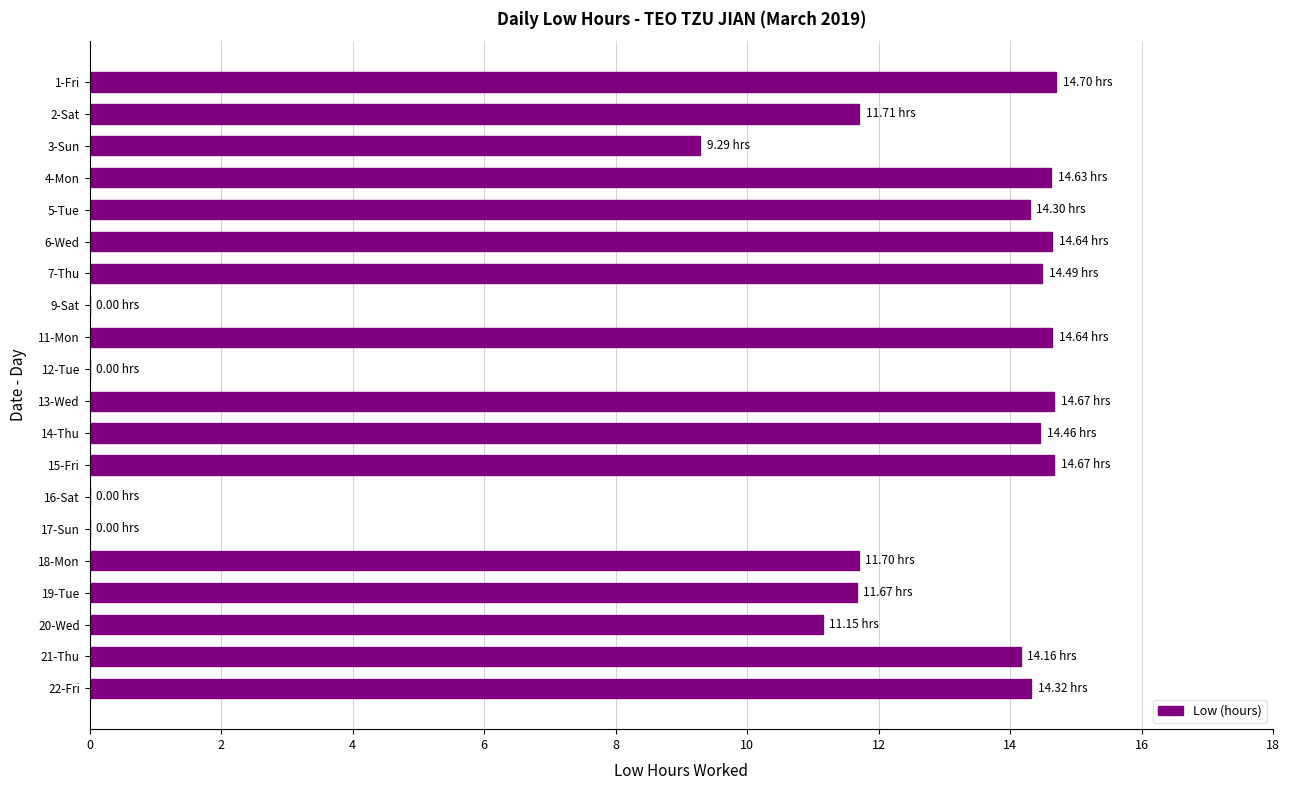

Between 21-Thu and 16-Sat, which is larger?

21-Thu